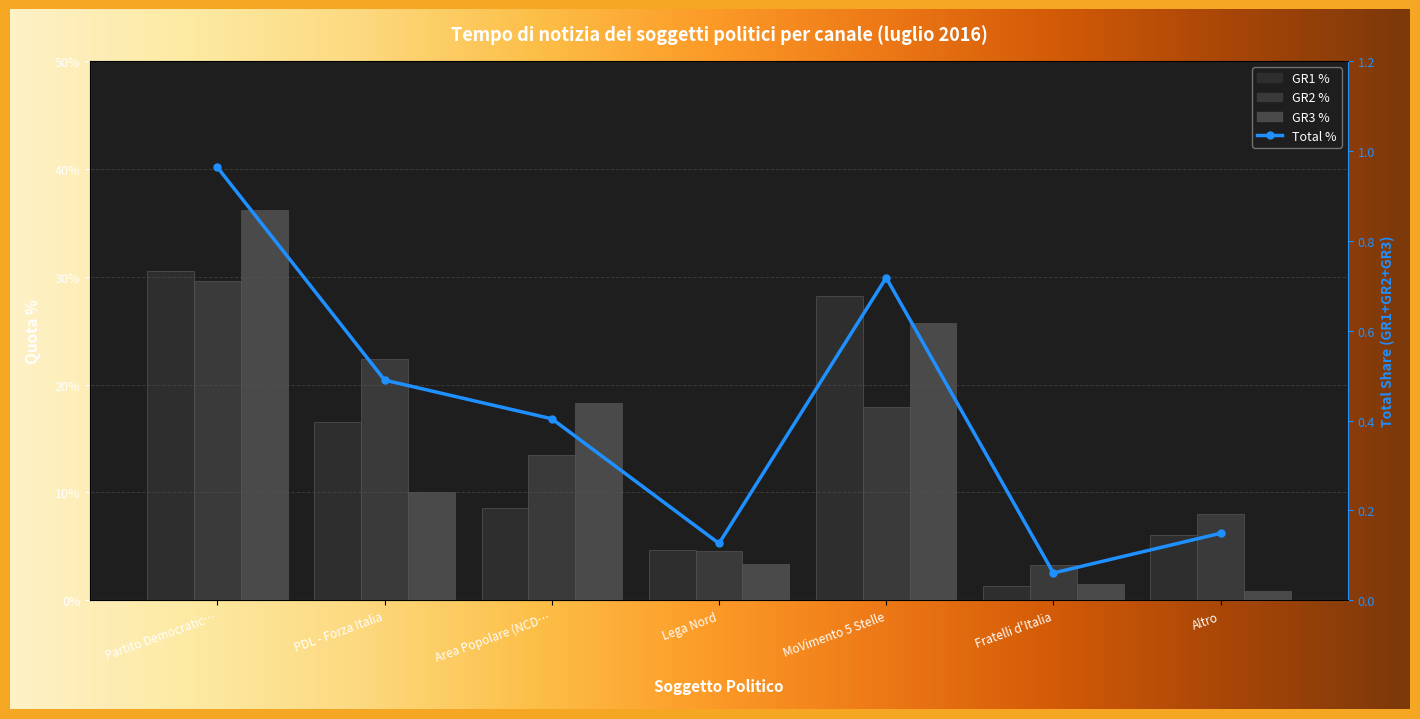

At how many categories does at least one series exceed 0?

7